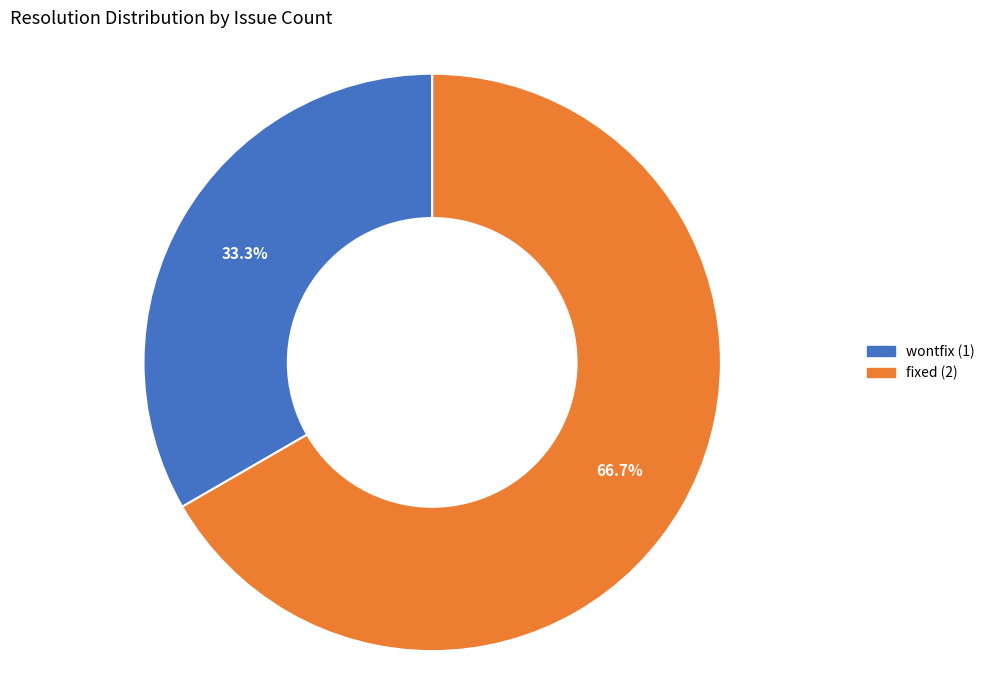

Does any single category account for the majority?

Yes